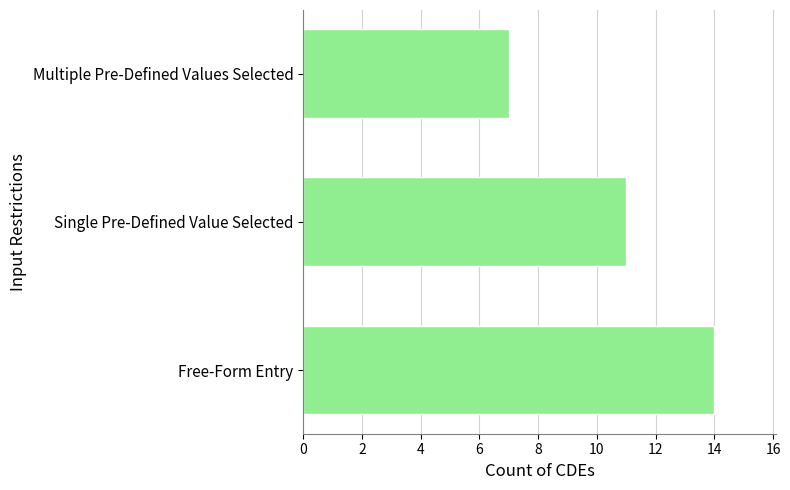

What is the ratio of the value at Single Pre-Defined Value Selected to the value at Multiple Pre-Defined Values Selected?

1.6